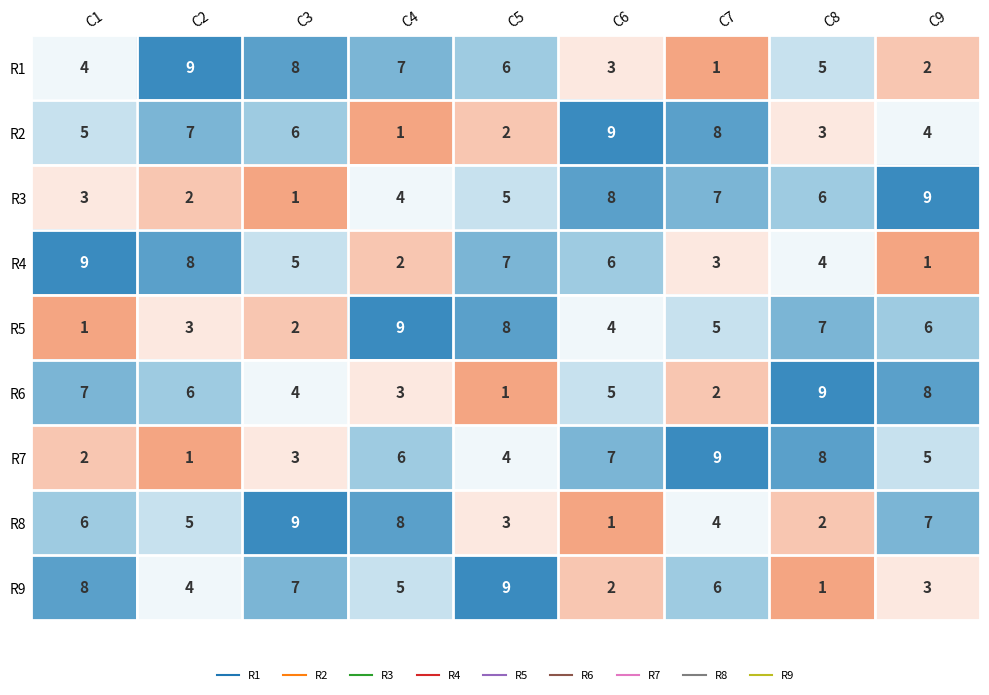

How many R8 values are between 3 and 7?

5